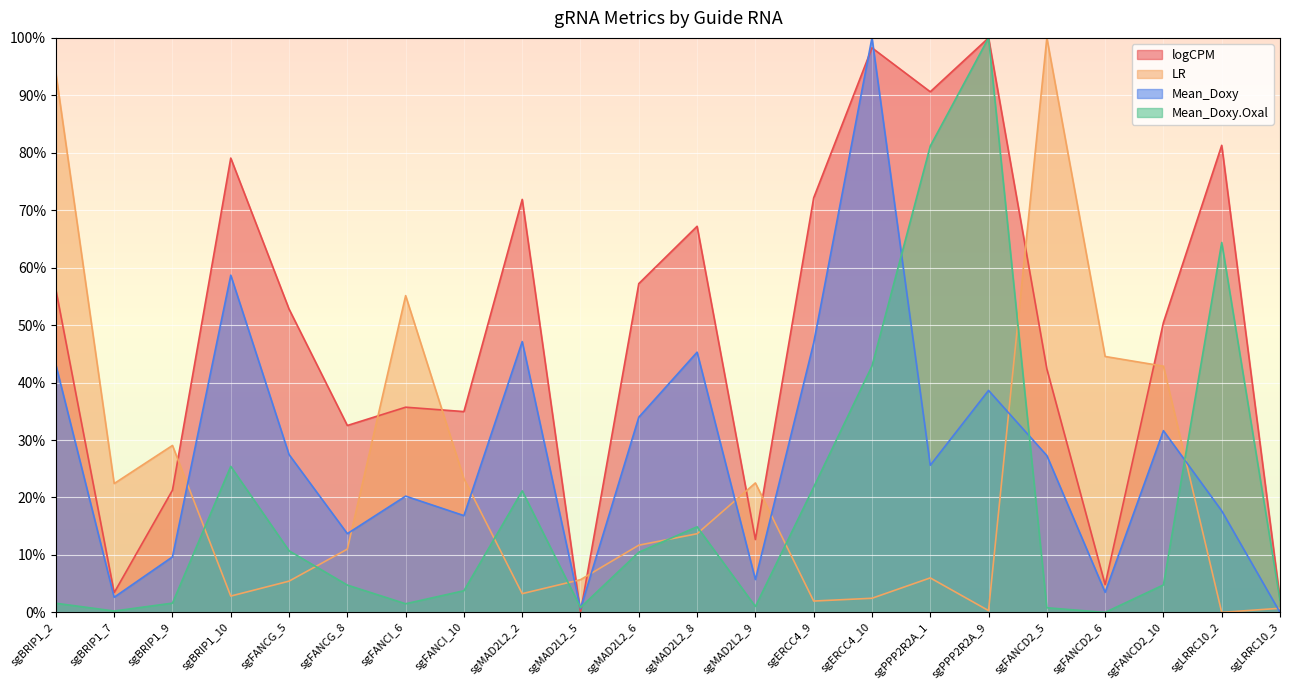

What is the difference between the highest and lowest values at sgPPP2R2A_9?

99.7